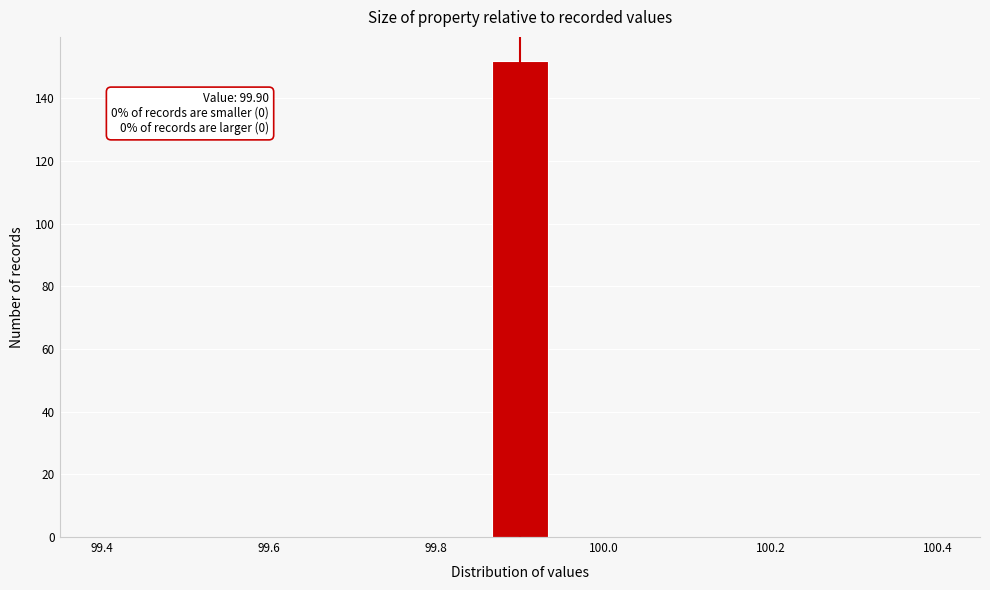

Around what value on the x-axis is the tallest bar? Give the approximate position of its centre, as read against the axis.

99.90